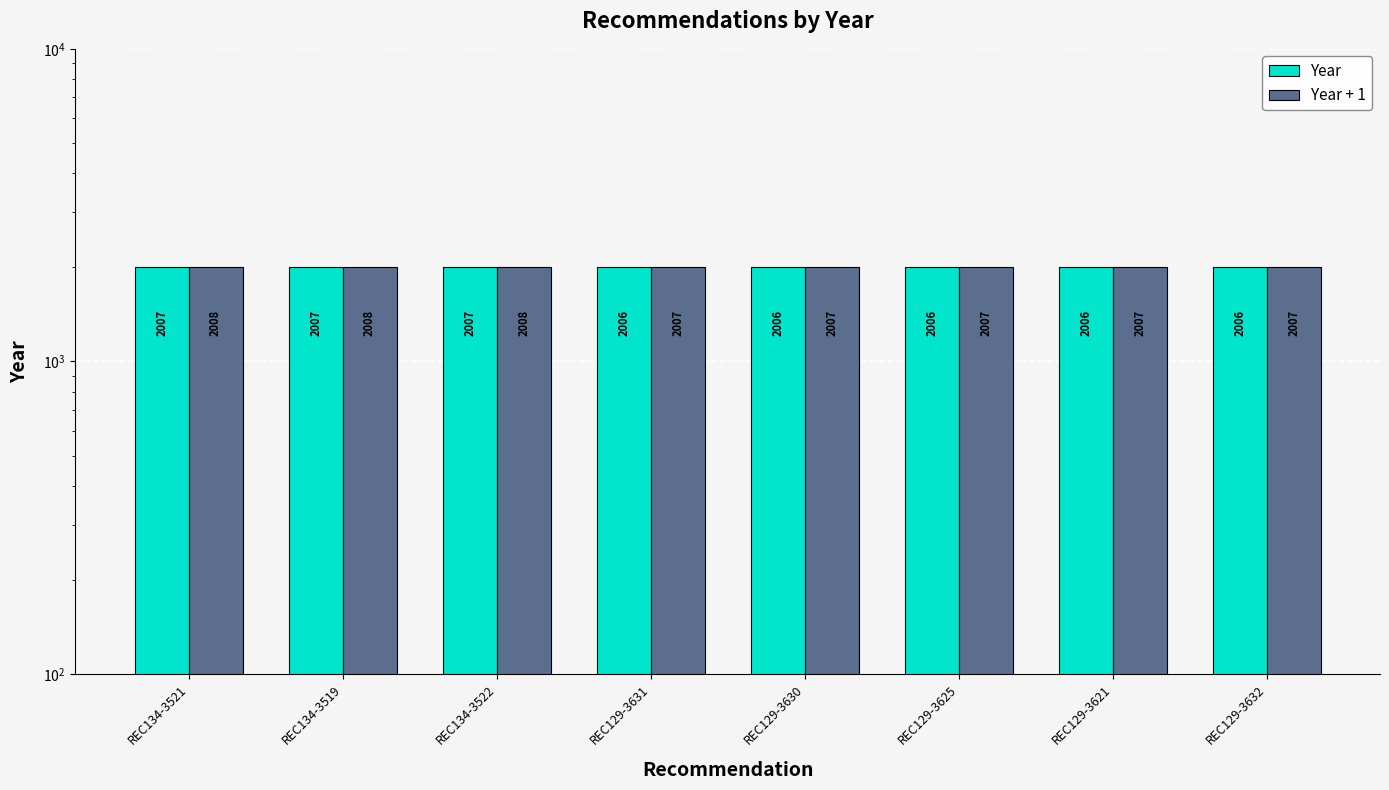

At which label does Year reach its minimum?

REC129-3631